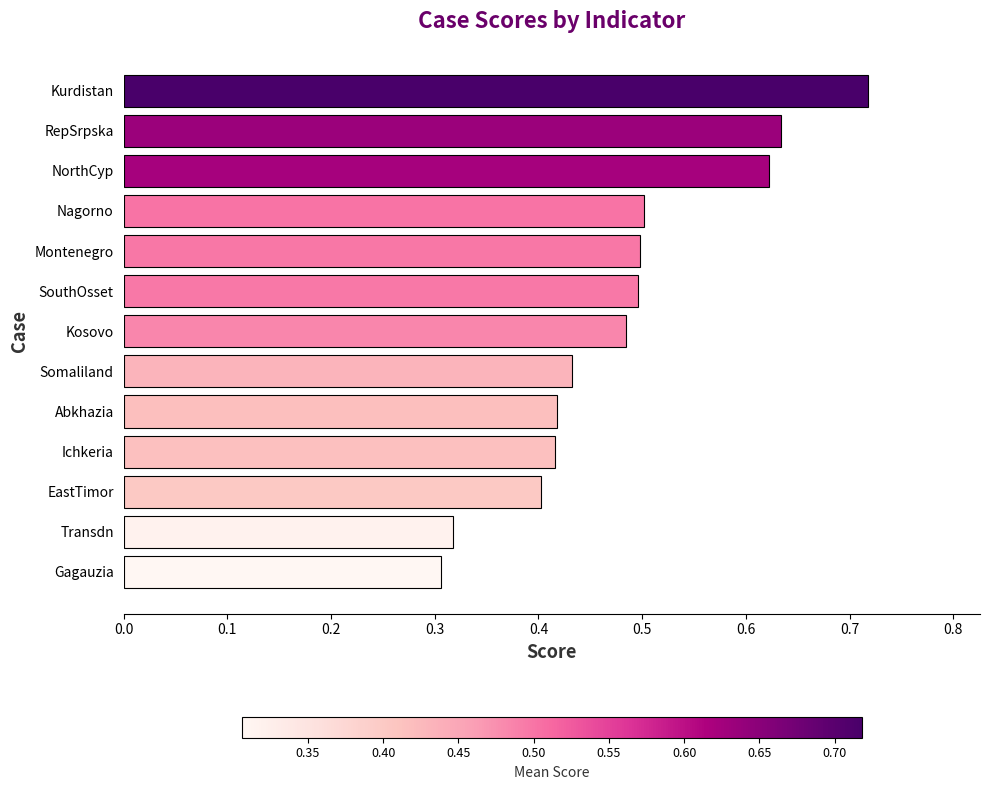

What is the sum of all values?

6.2